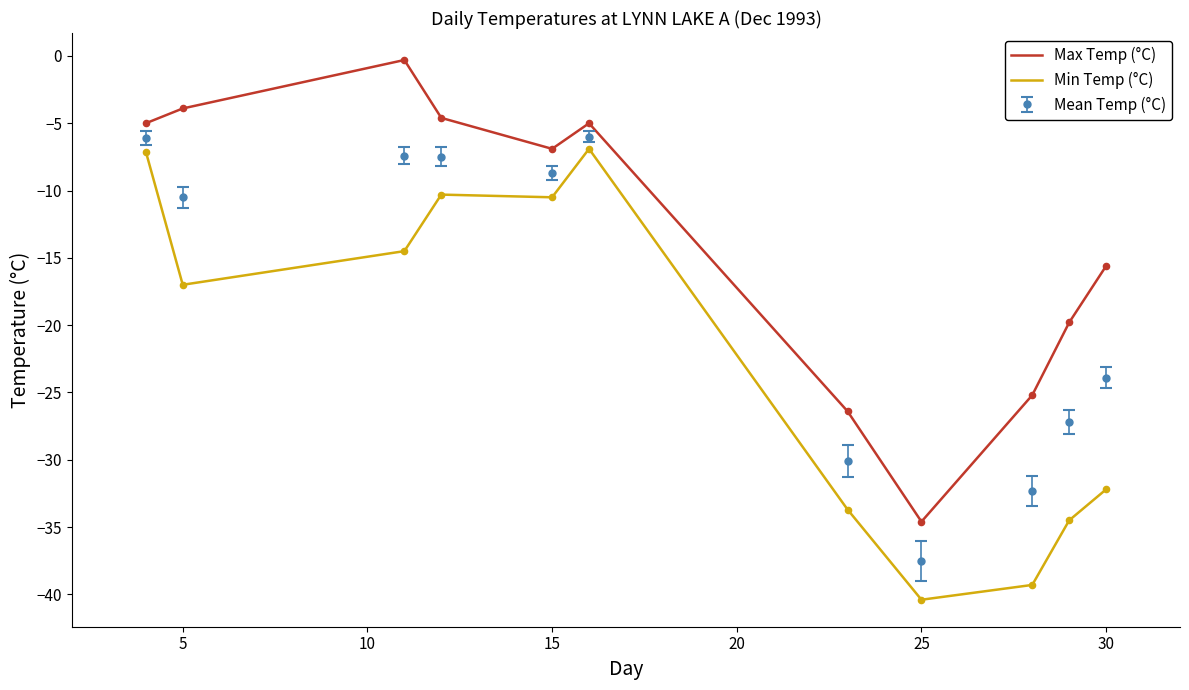

What are all the series names shown in the legend?

Max Temp (°C), Min Temp (°C), Mean Temp (°C)